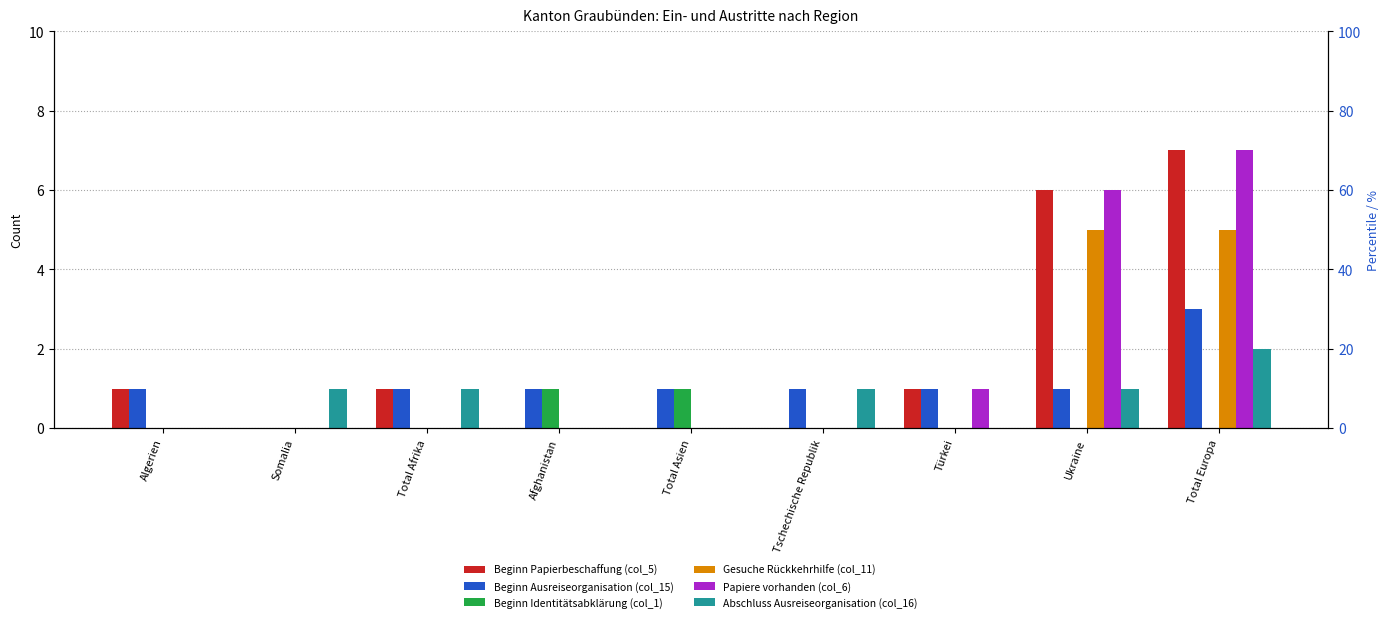

What is the sum of all Gesuche Rückkehrhilfe (col_11) values?

10